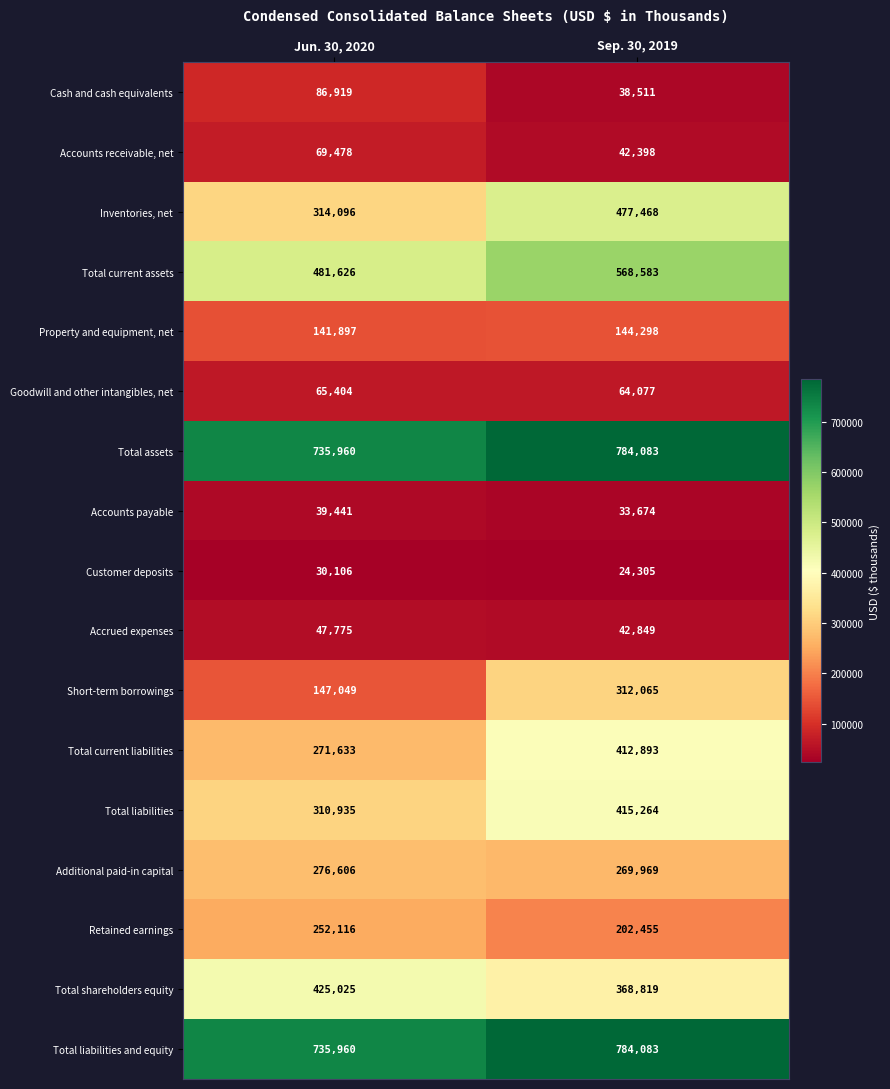

Is the value of Customer deposits at Jun. 30, 2020 greater than the value of Total shareholders equity at Sep. 30, 2019?

No